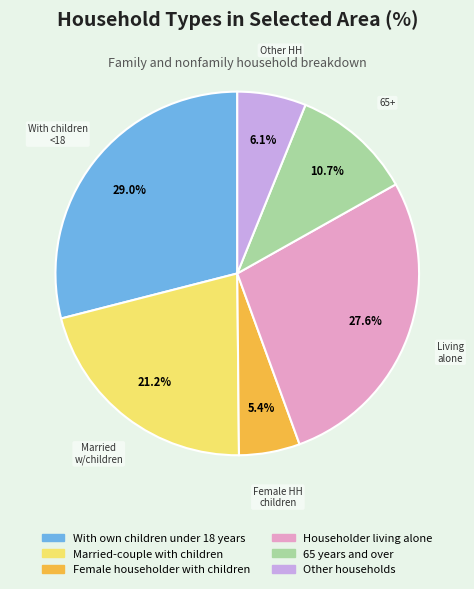

What percentage do Female householder with children and Other households together represent?

11.5%